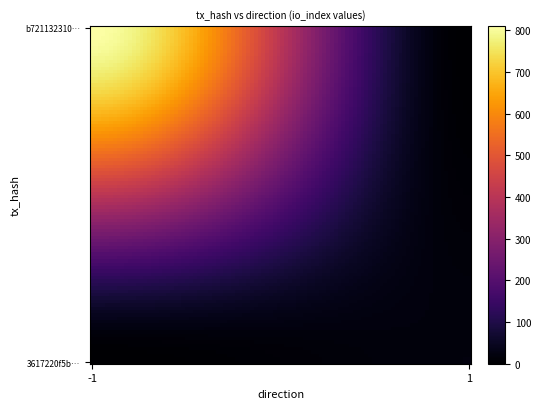

Reading left to right, list all the values displayed in this chart.

b7211323103df6fd76e609f3d25dcf91c58ebbb: -1	810
3617220f5ba52ddcafccf7cd71b13c1f93cc9d8: 1	19